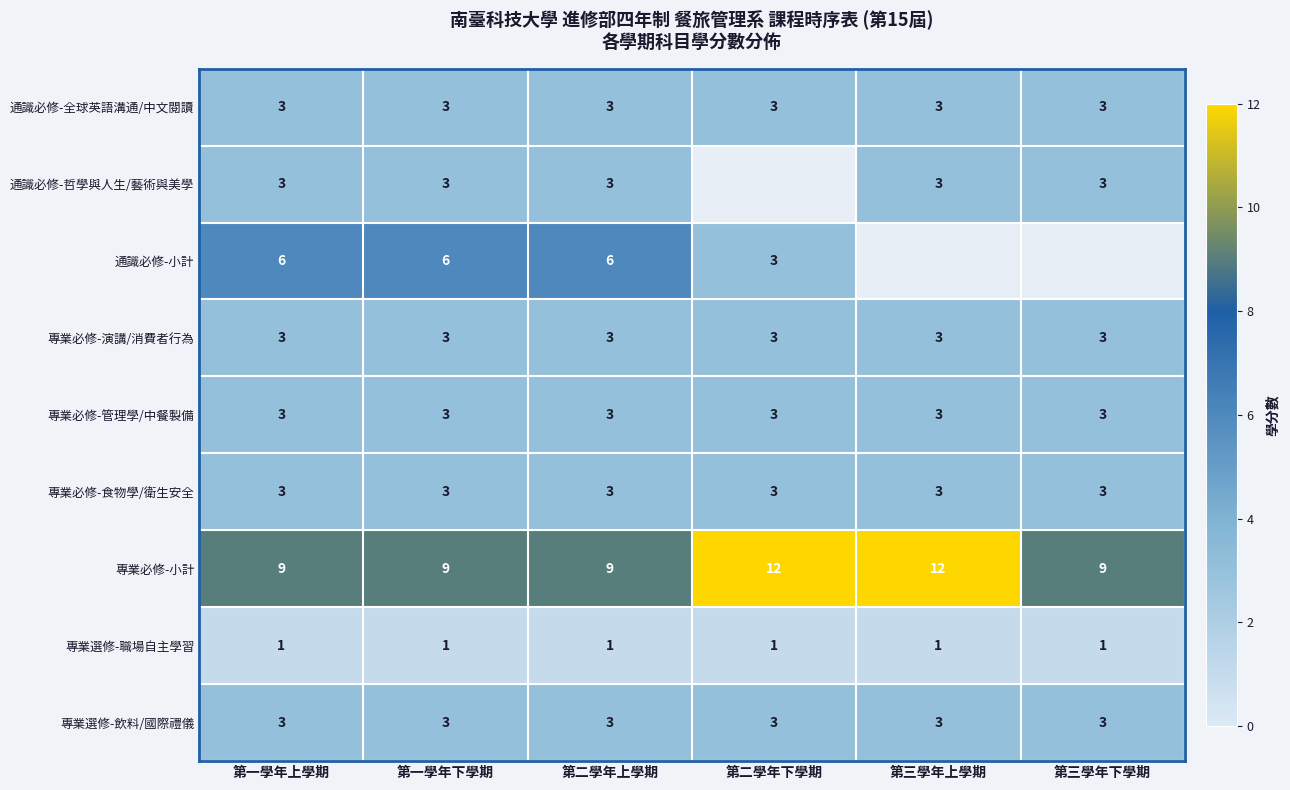

At which category does the chart reach its minimum across all series?

第一學年上學期